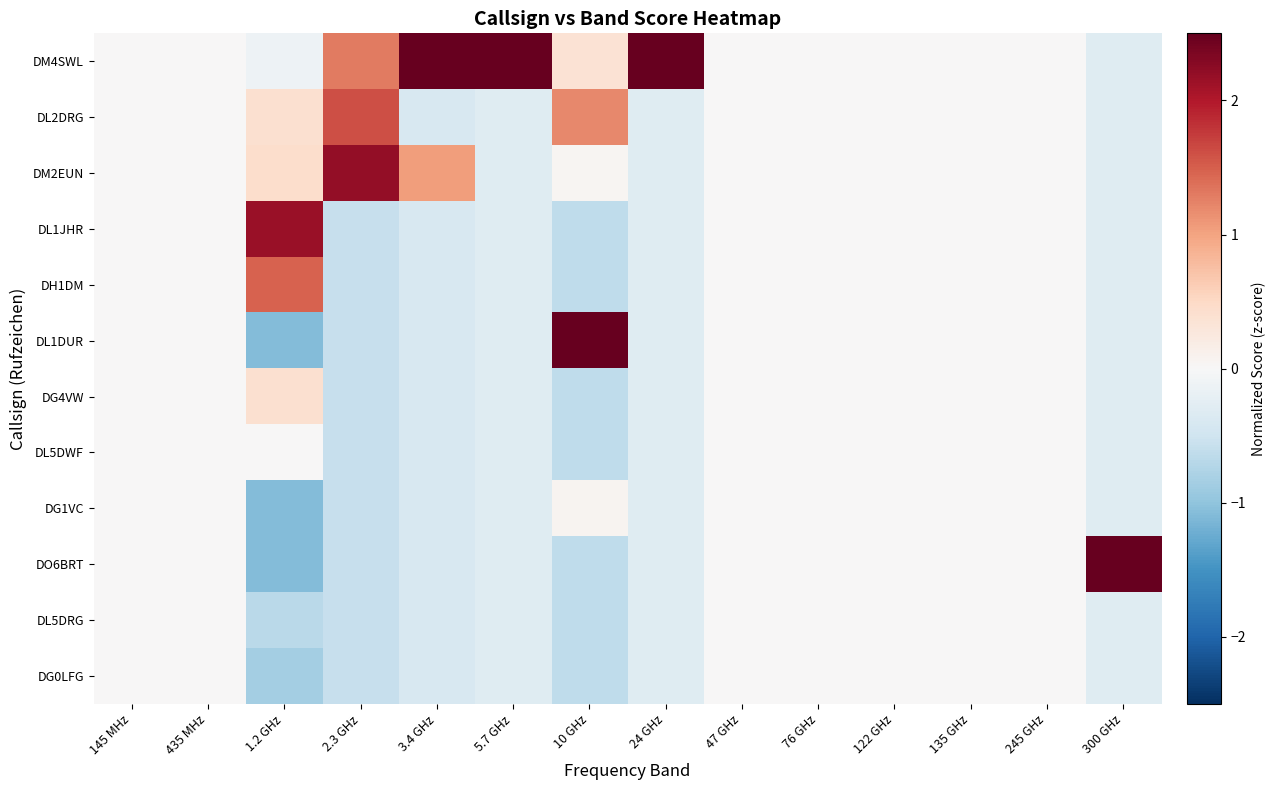

Reading left to right, extract all data points from this chart.

DM4SWL: 145 MHz=0.0	435 MHz=0.0	1.2 GHz=-0.1	2.3 GHz=1.3	3.4 GHz=3.0	5.7 GHz=3.3	10 GHz=0.4	24 GHz=3.3	47 GHz=0.0	76 GHz=0.0	122 GHz=0.0	135 GHz=0.0	245 GHz=0.0	300 GHz=-0.3
DL2DRG: 145 MHz=0.0	435 MHz=0.0	1.2 GHz=0.4	2.3 GHz=1.6	3.4 GHz=-0.4	5.7 GHz=-0.3	10 GHz=1.2	24 GHz=-0.3	47 GHz=0.0	76 GHz=0.0	122 GHz=0.0	135 GHz=0.0	245 GHz=0.0	300 GHz=-0.3
DM2EUN: 145 MHz=0.0	435 MHz=0.0	1.2 GHz=0.4	2.3 GHz=2.2	3.4 GHz=1.0	5.7 GHz=-0.3	10 GHz=0.1	24 GHz=-0.3	47 GHz=0.0	76 GHz=0.0	122 GHz=0.0	135 GHz=0.0	245 GHz=0.0	300 GHz=-0.3
DL1JHR: 145 MHz=0.0	435 MHz=0.0	1.2 GHz=2.2	2.3 GHz=-0.6	3.4 GHz=-0.4	5.7 GHz=-0.3	10 GHz=-0.6	24 GHz=-0.3	47 GHz=0.0	76 GHz=0.0	122 GHz=0.0	135 GHz=0.0	245 GHz=0.0	300 GHz=-0.3
DH1DM: 145 MHz=0.0	435 MHz=0.0	1.2 GHz=1.5	2.3 GHz=-0.6	3.4 GHz=-0.4	5.7 GHz=-0.3	10 GHz=-0.6	24 GHz=-0.3	47 GHz=0.0	76 GHz=0.0	122 GHz=0.0	135 GHz=0.0	245 GHz=0.0	300 GHz=-0.3
DL1DUR: 145 MHz=0.0	435 MHz=0.0	1.2 GHz=-1.1	2.3 GHz=-0.6	3.4 GHz=-0.4	5.7 GHz=-0.3	10 GHz=2.8	24 GHz=-0.3	47 GHz=0.0	76 GHz=0.0	122 GHz=0.0	135 GHz=0.0	245 GHz=0.0	300 GHz=-0.3
DG4VW: 145 MHz=0.0	435 MHz=0.0	1.2 GHz=0.4	2.3 GHz=-0.6	3.4 GHz=-0.4	5.7 GHz=-0.3	10 GHz=-0.6	24 GHz=-0.3	47 GHz=0.0	76 GHz=0.0	122 GHz=0.0	135 GHz=0.0	245 GHz=0.0	300 GHz=-0.3
DL5DWF: 145 MHz=0.0	435 MHz=0.0	1.2 GHz=0.0	2.3 GHz=-0.6	3.4 GHz=-0.4	5.7 GHz=-0.3	10 GHz=-0.6	24 GHz=-0.3	47 GHz=0.0	76 GHz=0.0	122 GHz=0.0	135 GHz=0.0	245 GHz=0.0	300 GHz=-0.3
DG1VC: 145 MHz=0.0	435 MHz=0.0	1.2 GHz=-1.1	2.3 GHz=-0.6	3.4 GHz=-0.4	5.7 GHz=-0.3	10 GHz=0.1	24 GHz=-0.3	47 GHz=0.0	76 GHz=0.0	122 GHz=0.0	135 GHz=0.0	245 GHz=0.0	300 GHz=-0.3
DO6BRT: 145 MHz=0.0	435 MHz=0.0	1.2 GHz=-1.1	2.3 GHz=-0.6	3.4 GHz=-0.4	5.7 GHz=-0.3	10 GHz=-0.6	24 GHz=-0.3	47 GHz=0.0	76 GHz=0.0	122 GHz=0.0	135 GHz=0.0	245 GHz=0.0	300 GHz=3.3
DL5DRG: 145 MHz=0.0	435 MHz=0.0	1.2 GHz=-0.7	2.3 GHz=-0.6	3.4 GHz=-0.4	5.7 GHz=-0.3	10 GHz=-0.6	24 GHz=-0.3	47 GHz=0.0	76 GHz=0.0	122 GHz=0.0	135 GHz=0.0	245 GHz=0.0	300 GHz=-0.3
DG0LFG: 145 MHz=0.0	435 MHz=0.0	1.2 GHz=-0.8	2.3 GHz=-0.6	3.4 GHz=-0.4	5.7 GHz=-0.3	10 GHz=-0.6	24 GHz=-0.3	47 GHz=0.0	76 GHz=0.0	122 GHz=0.0	135 GHz=0.0	245 GHz=0.0	300 GHz=-0.3